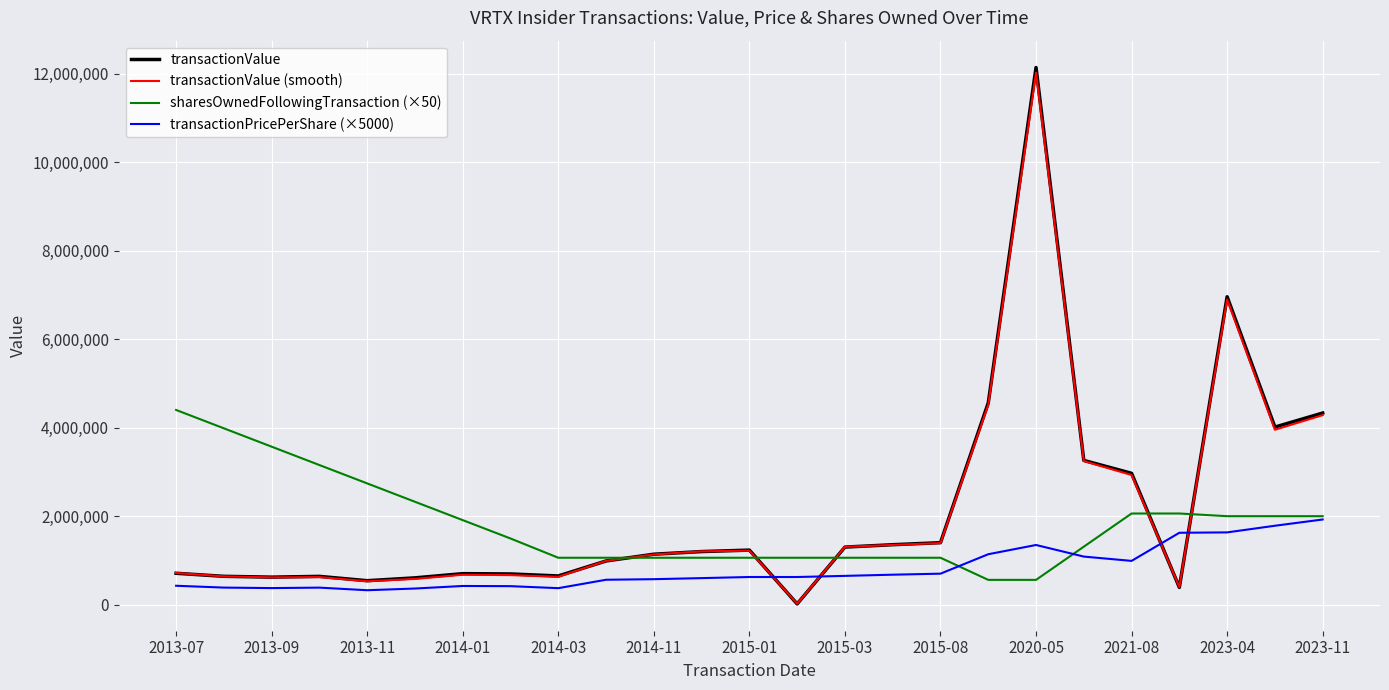

Which series has the largest range (max minus min)?

transactionValue